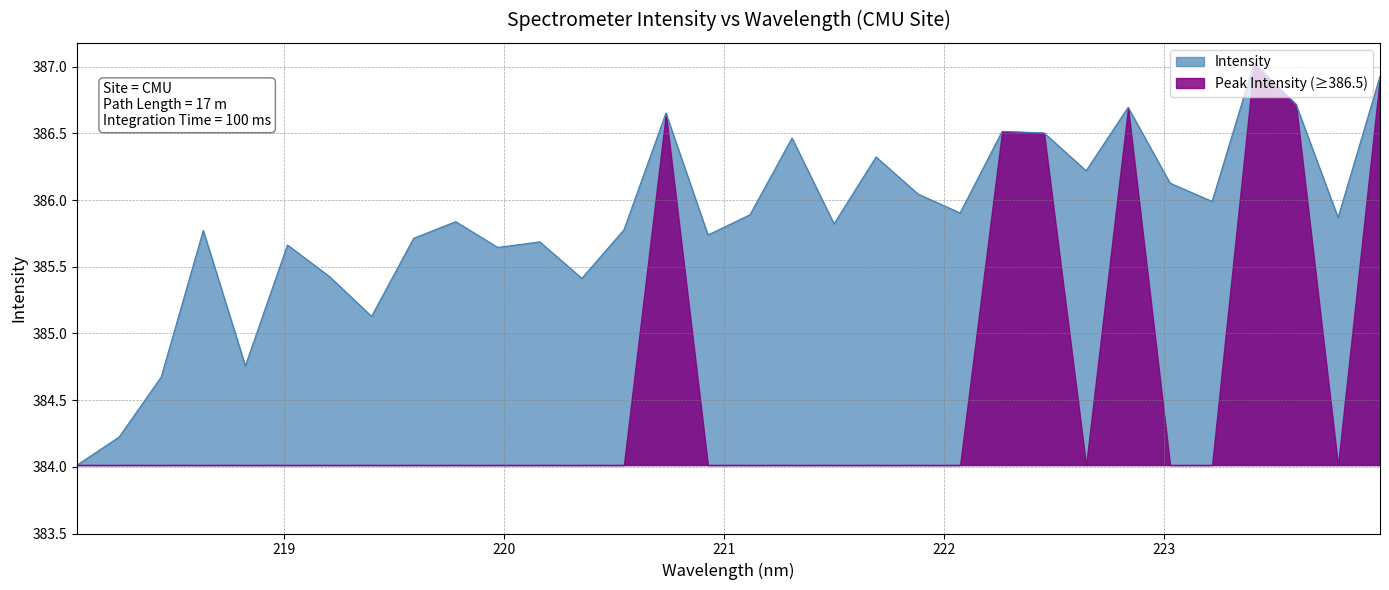

How many interior local valleys (lower than both neighbors) does the data have?

10